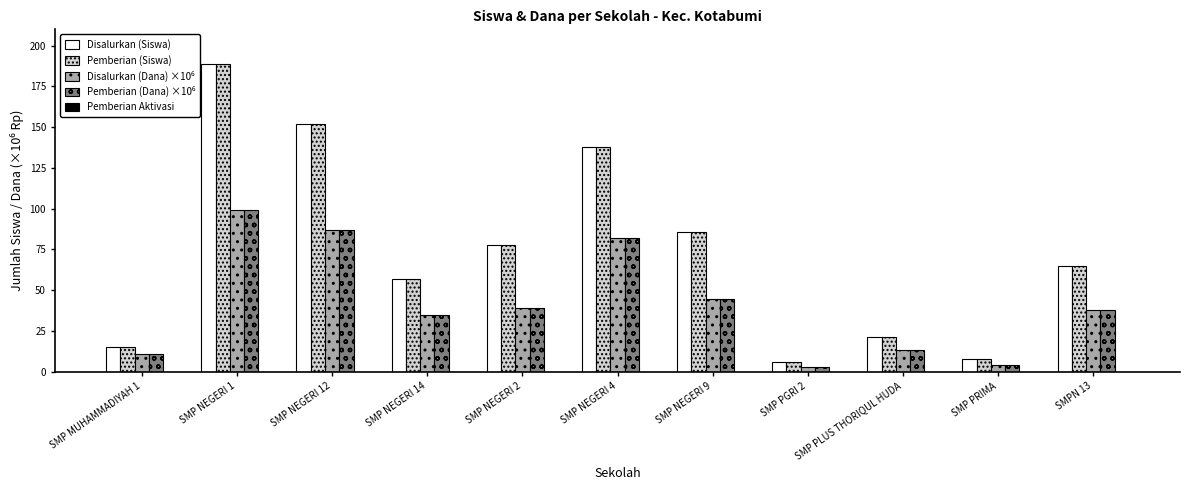

At which category is the sum across all series the highest?

SMP NEGERI 1